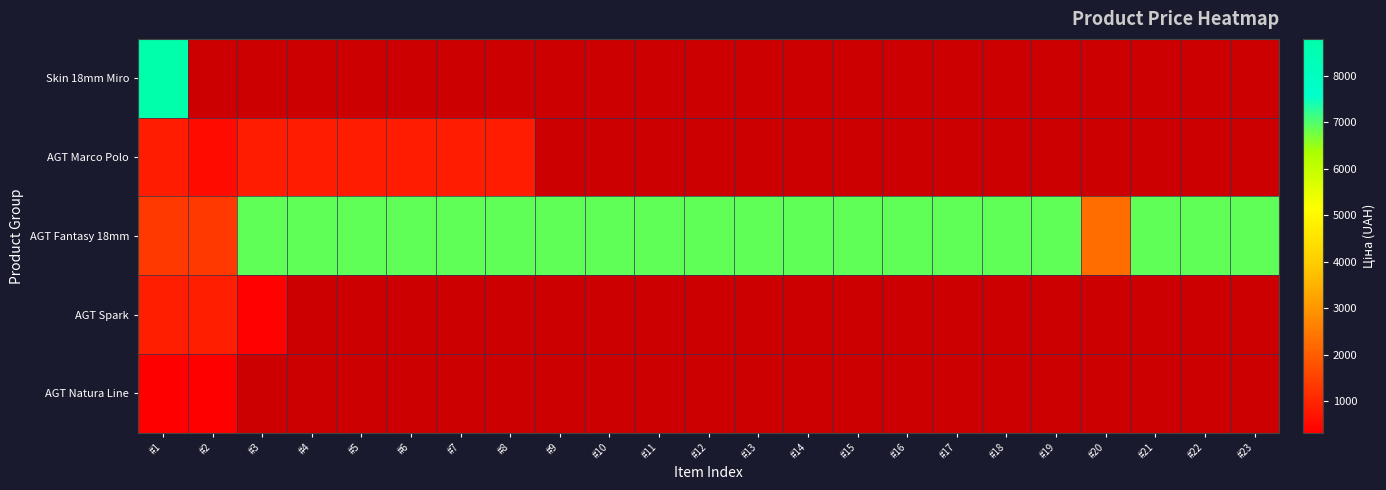

How many series are shown in this chart?

5